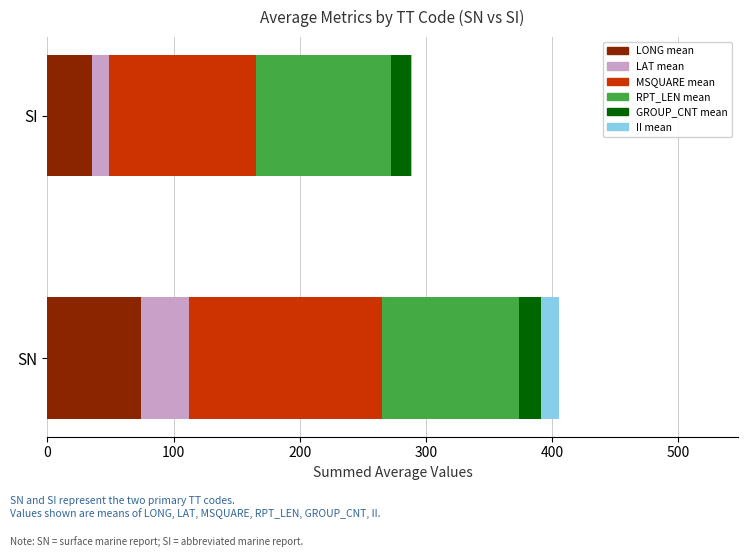

At which category is the sum across all series the highest?

SN